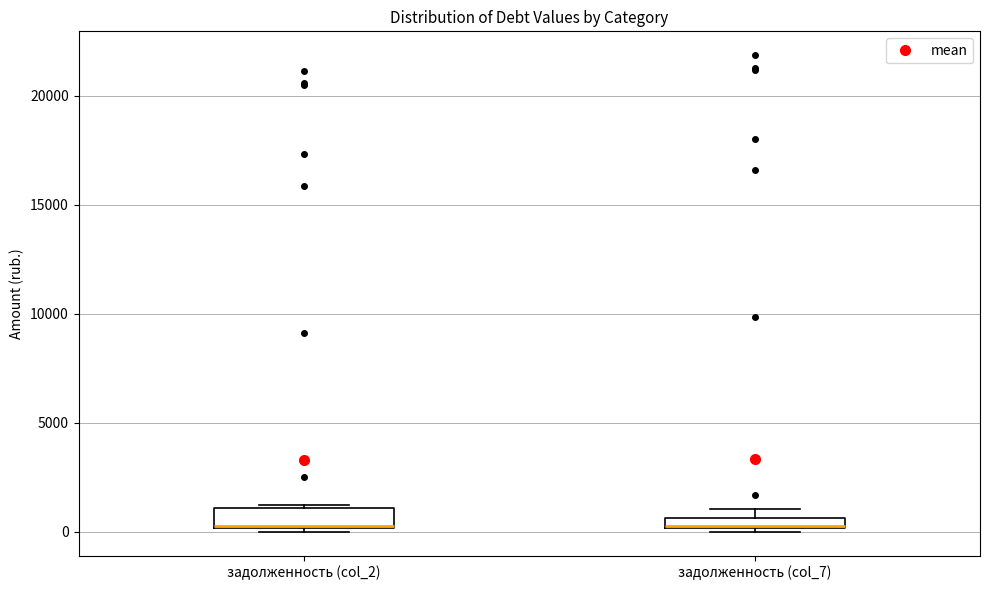

Where is the lower edge of the box for задолженность (col_2) on the y-axis? The values are not printed on the chart, so give them approximately, as read against the axis.

0